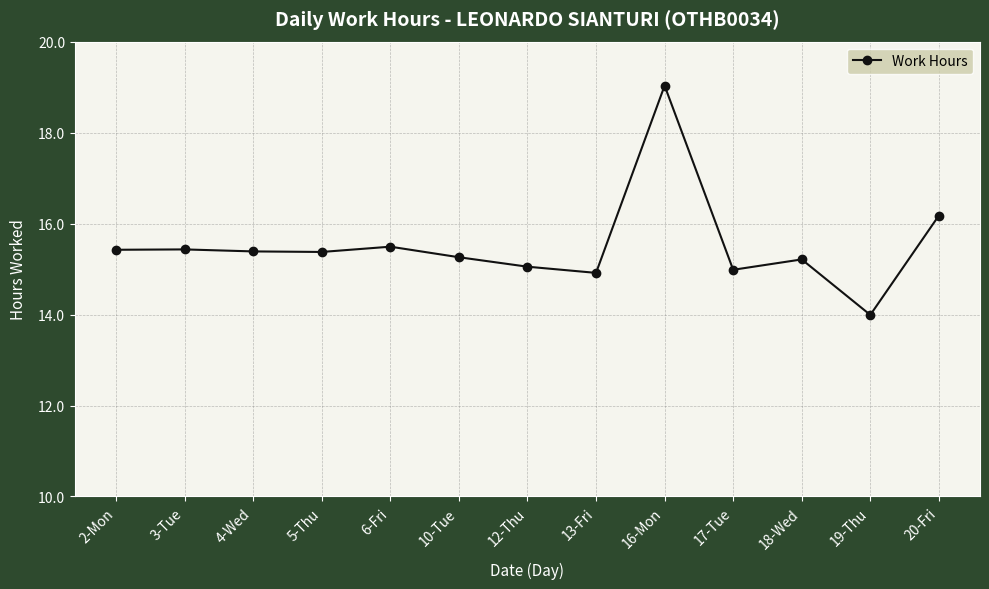

Does the chart have visible grid lines?

Yes